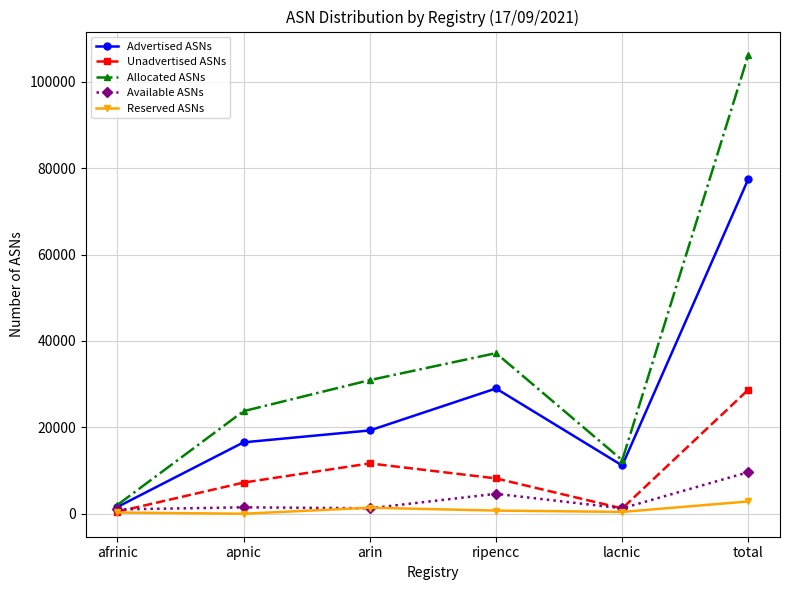

Rank the categories by Allocated ASNs value from highest to lowest.

total, ripencc, arin, apnic, lacnic, afrinic